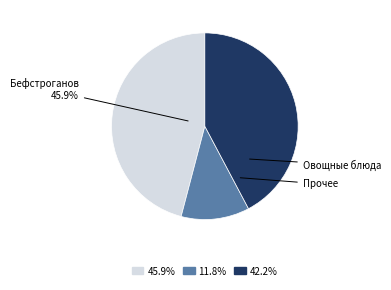

Is there a majority slice in this chart?

No